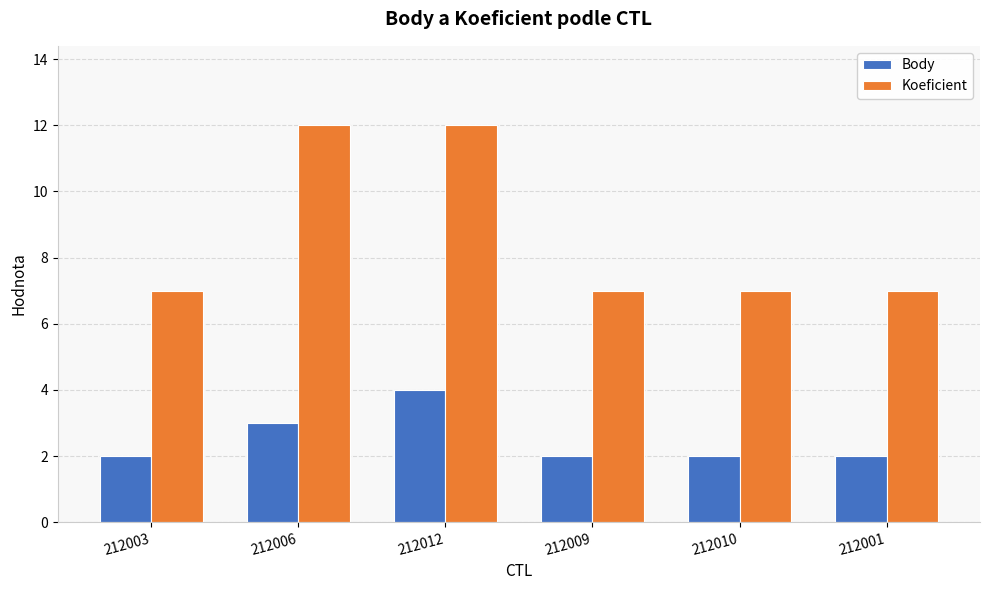

How many bars are there in total?

12